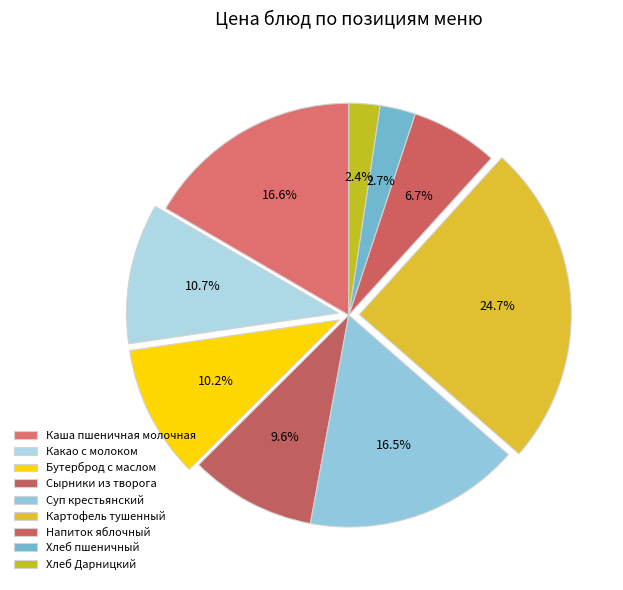

Rank the categories by value from highest to lowest.

Картофель тушенный, Каша пшеничная молочная, Суп крестьянский, Какао с молоком, Бутерброд с маслом, Сырники из творога, Напиток яблочный, Хлеб пшеничный, Хлеб Дарницкий